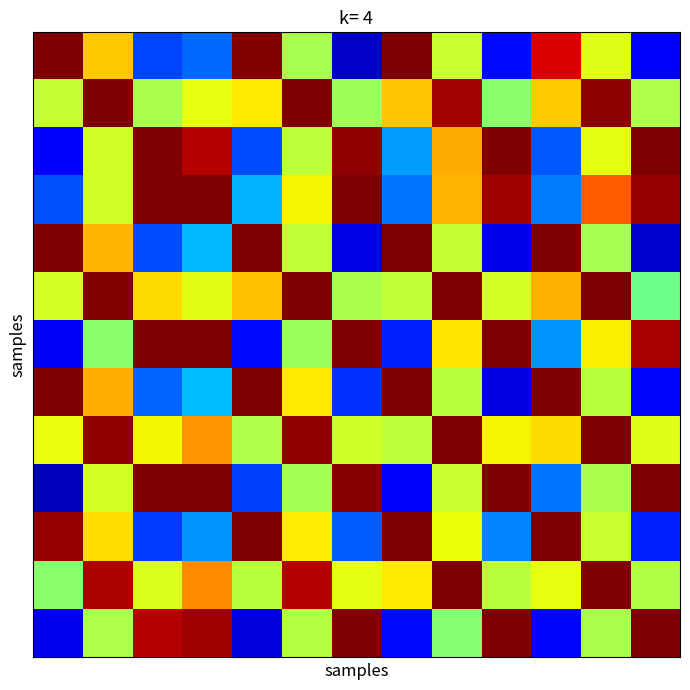

How many series are shown in this chart?

13